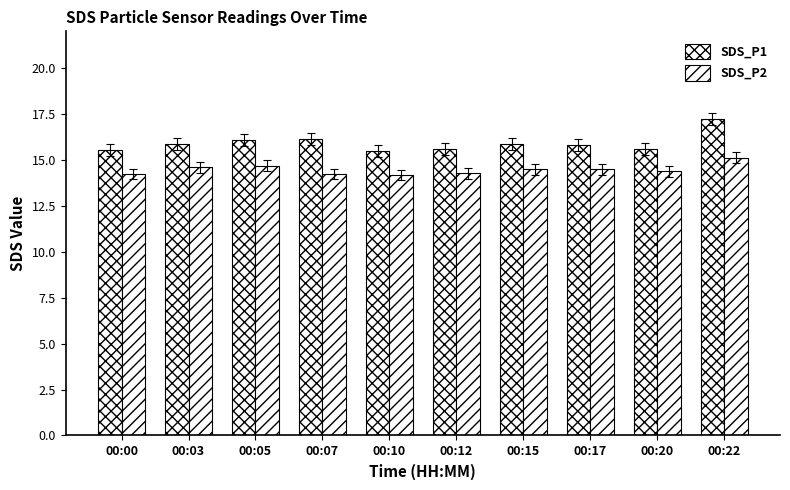

Count the number of data series in this chart.

2